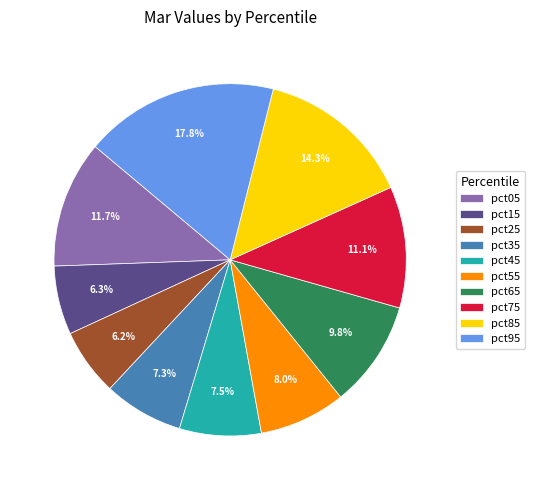

Count the number of slices in the pie.

10